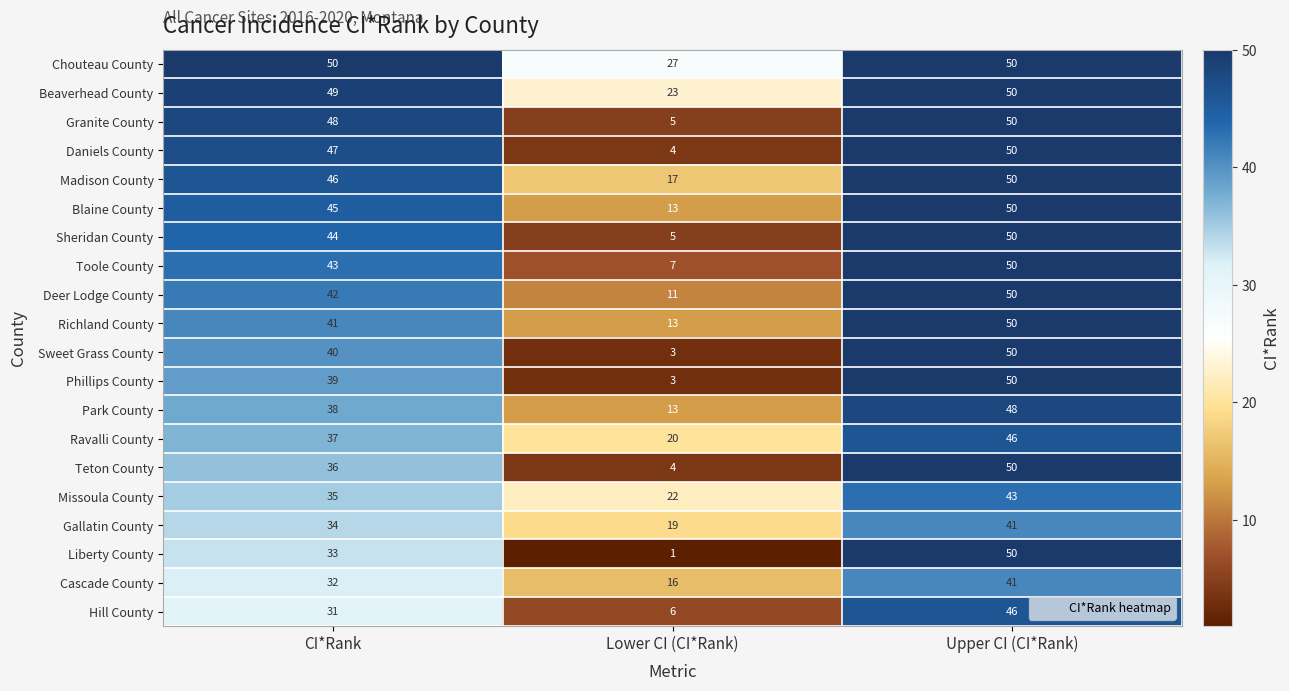

Which series has the largest range (max minus min)?

Liberty County